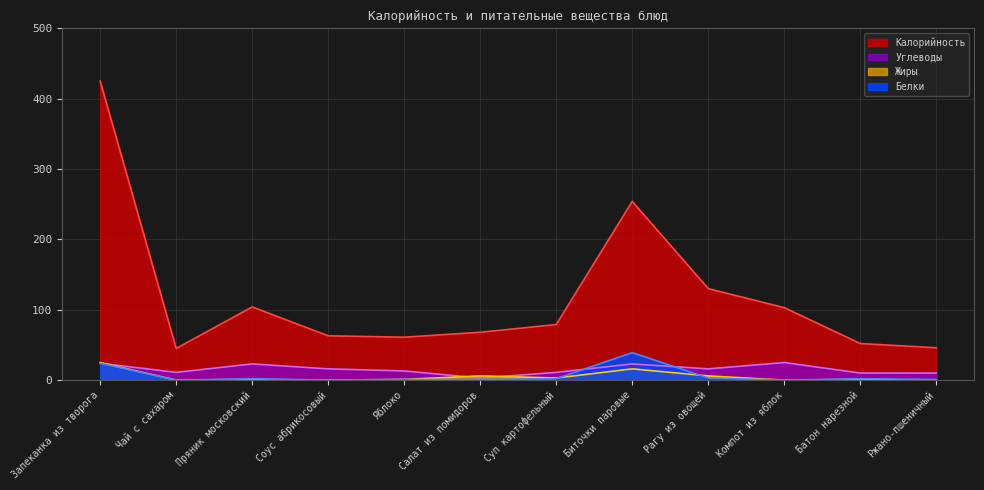

What position from the right is Пряник московский?

10